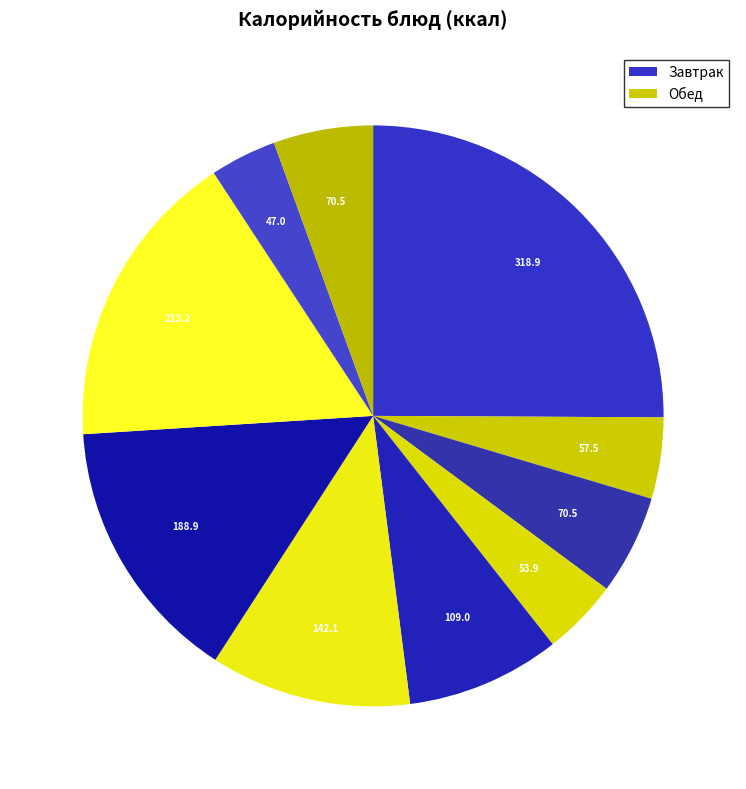

Is there a majority slice in this chart?

No